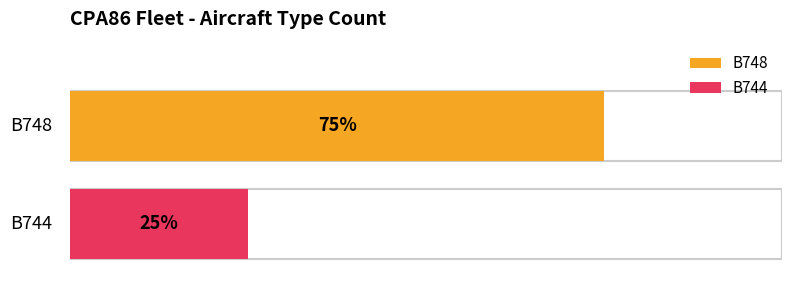

How many values in B744 are above zero?

1